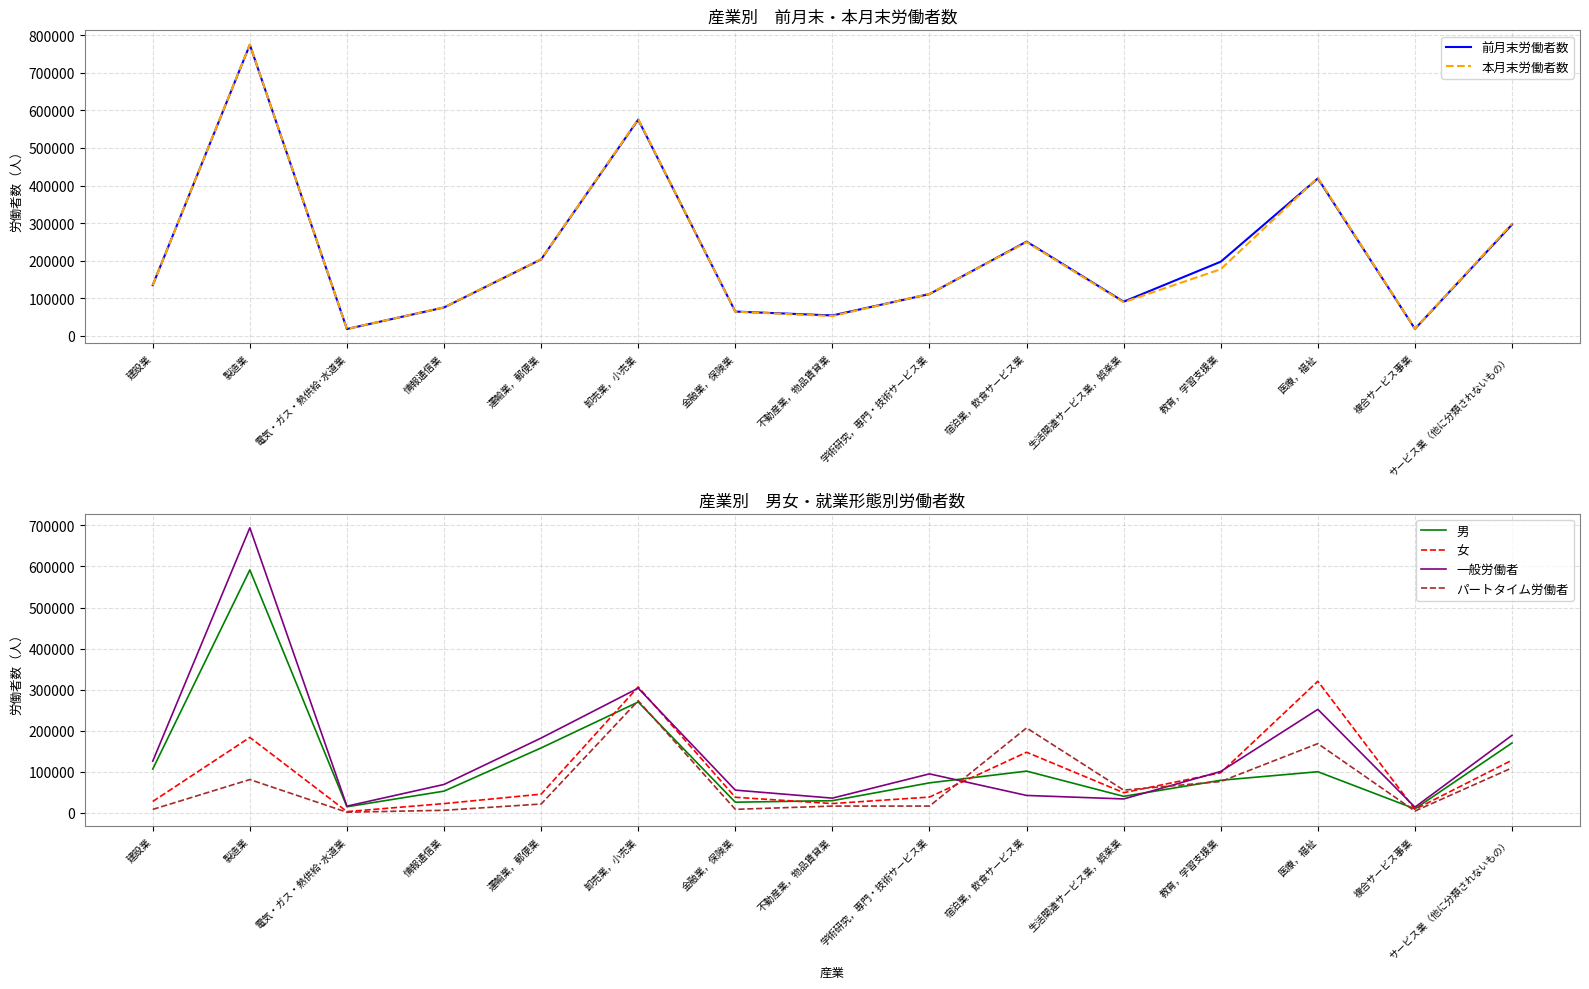

At how many categories does at least one series exceed 113960?

8